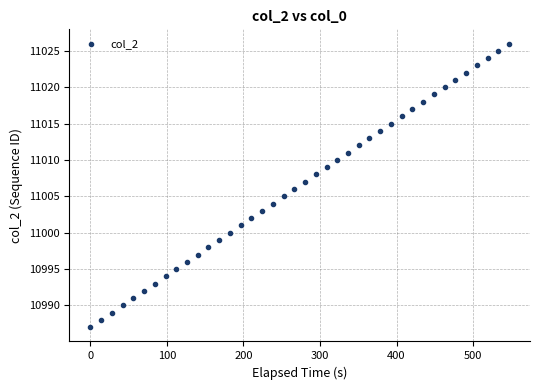

What is the range of Y values (max minus min)?

39